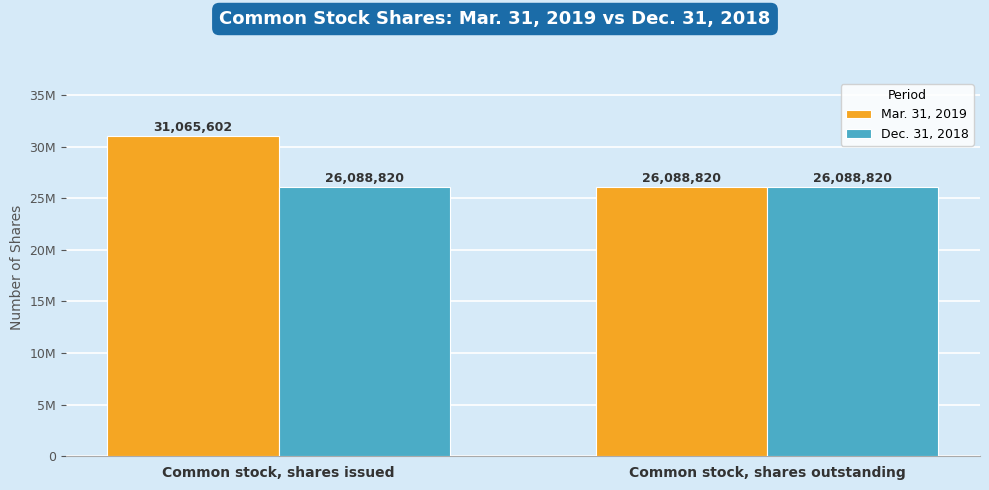

Which category has the lowest value across all series?

Common stock, shares outstanding